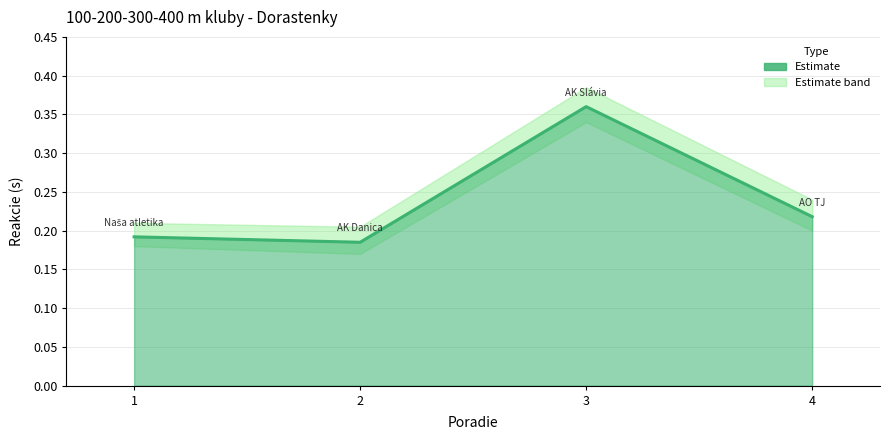

How many interior local peaks (higher than both neighbors) does the data have?

1